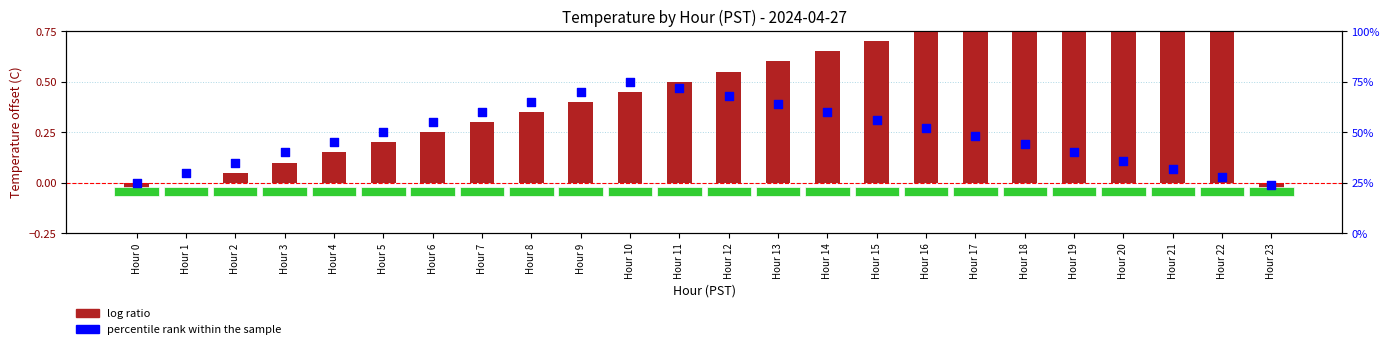

Which series has the largest Y range (max minus min)?

percentile rank within the sample